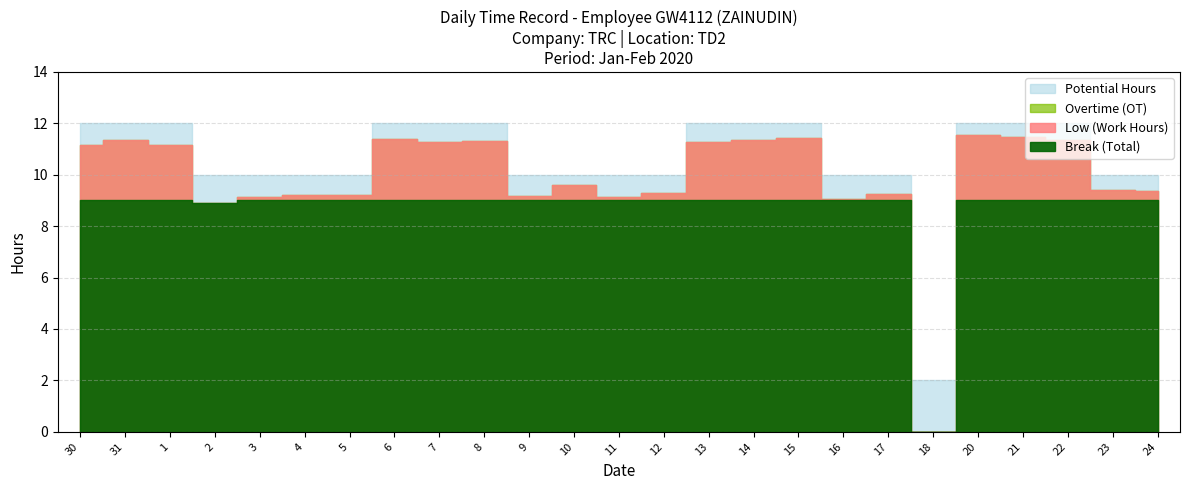

Does the chart display data point markers on the line(s)?

No